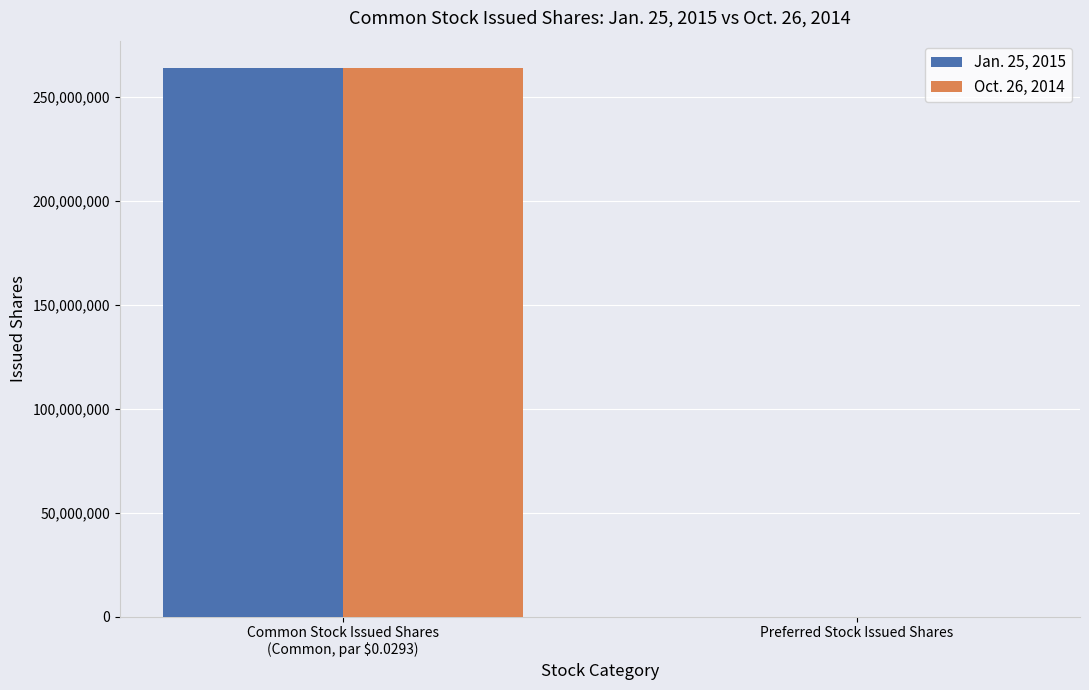

What is the maximum value for Jan. 25, 2015?

263772397